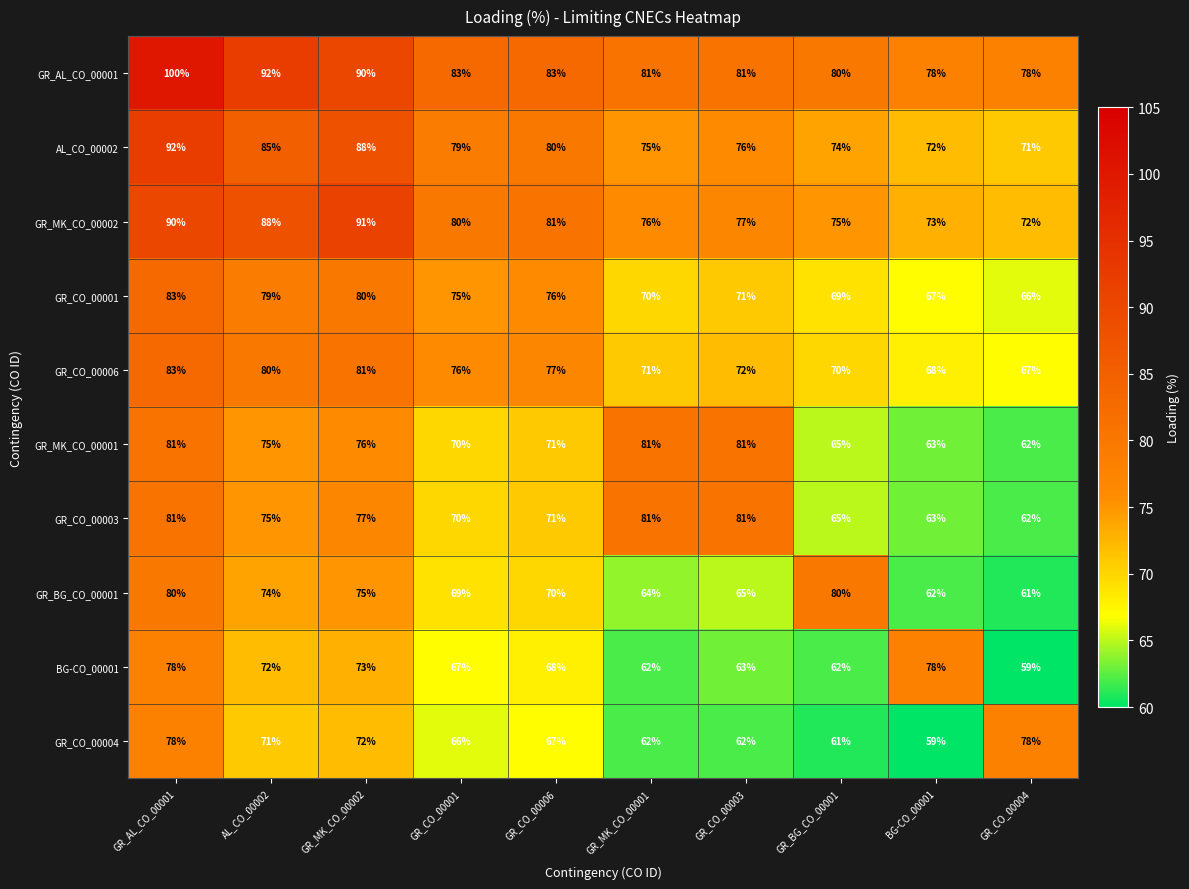

What is the minimum value shown in the chart?

59